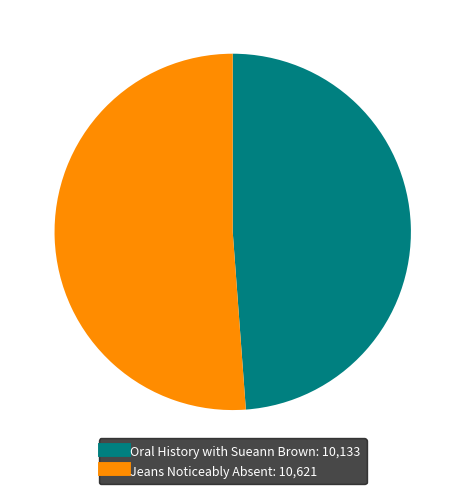

What is the smallest slice in the pie chart?

Oral History with Sueann Brown